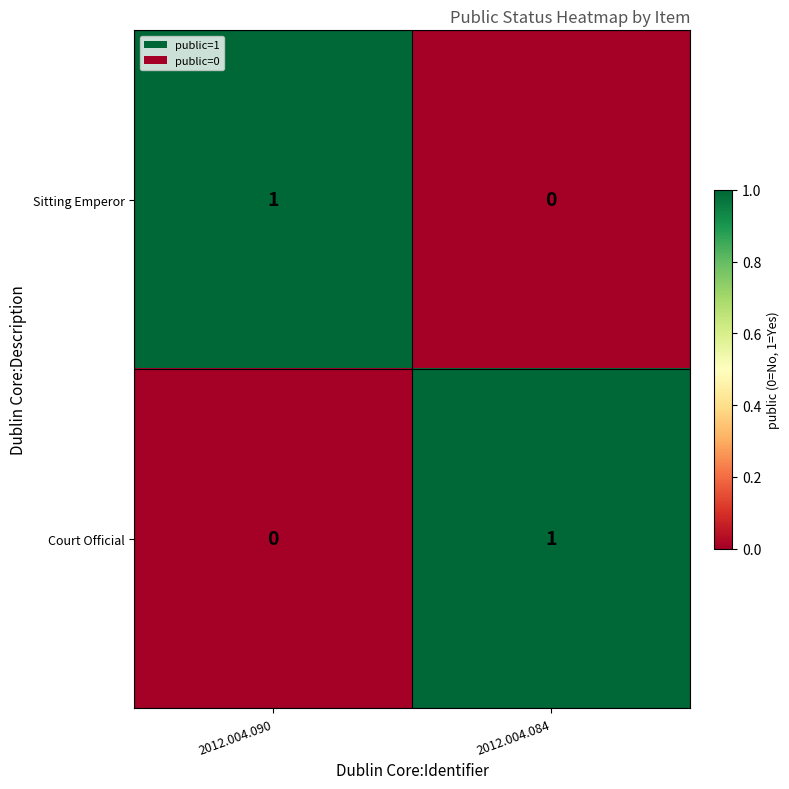

True or false: Sitting Emperor has a value of -1 at 2012.004.084.

False